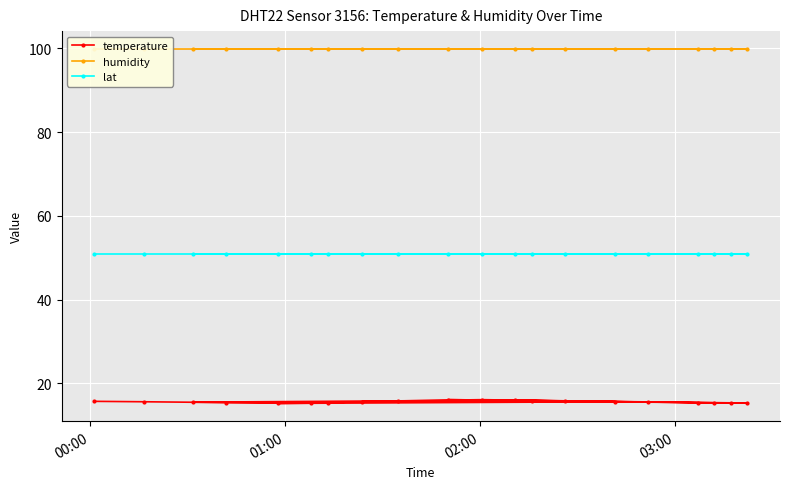

What is the value of the temperature point at the 5th from the left?

15.2